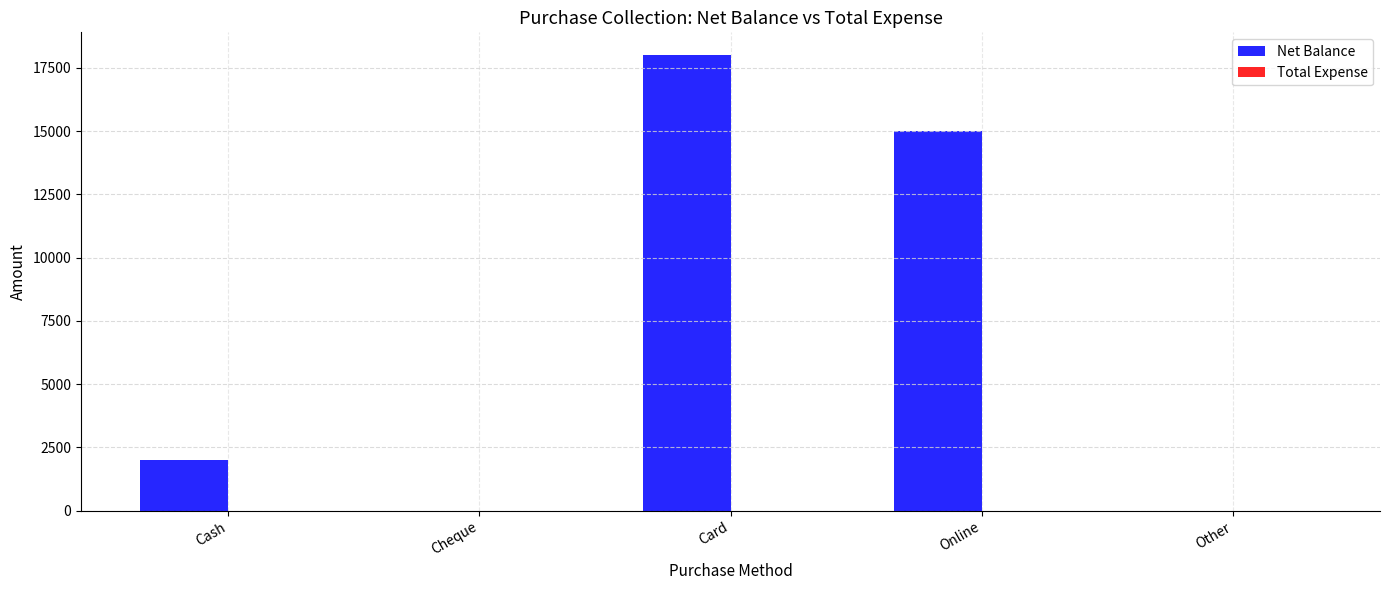

What is the sum of all values?

35000